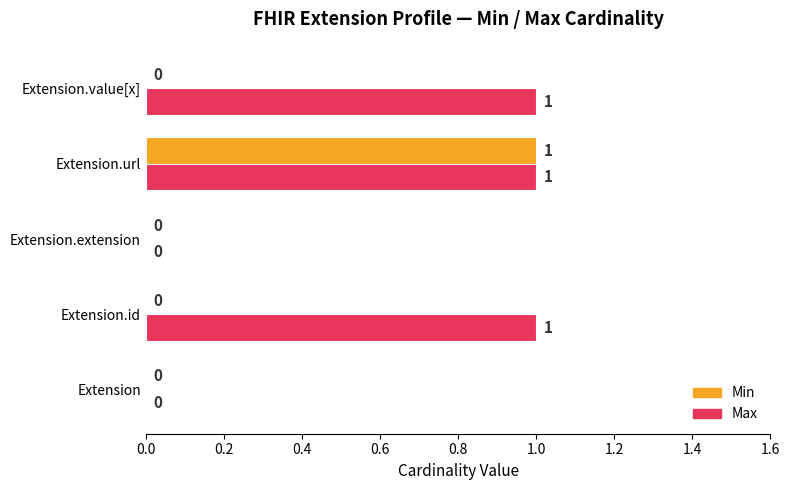

What is the sum of all Max values?

3